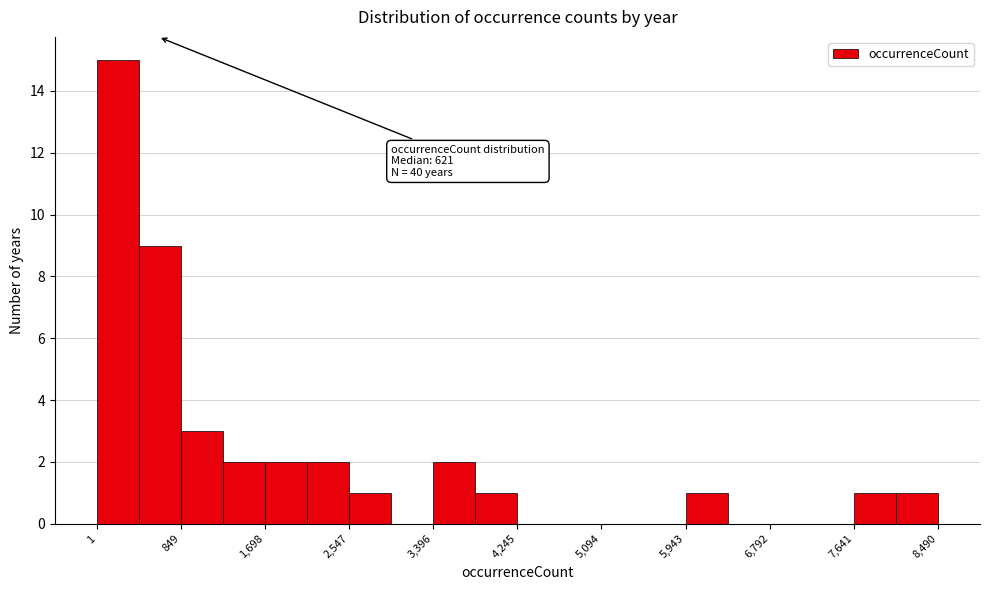

Which range on the x-axis has the tallest bar?

0 to 400